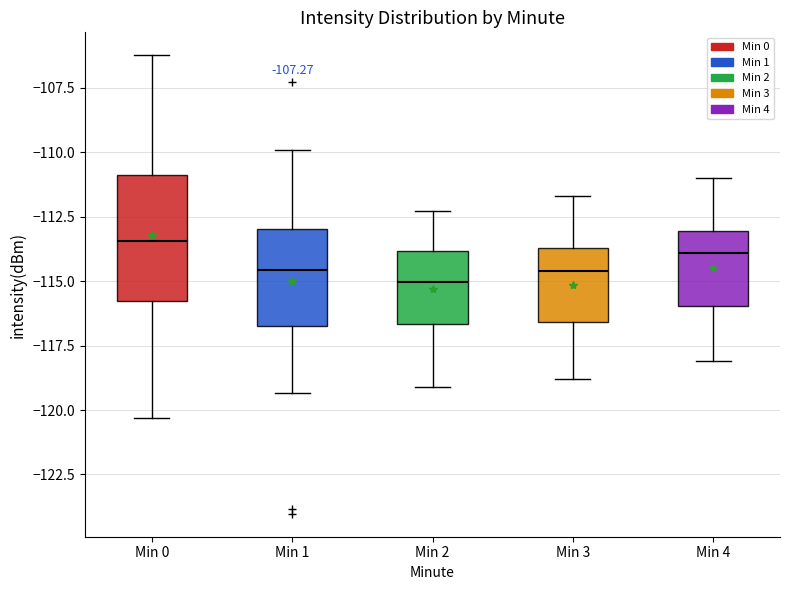

Where does the lower whisker of the box for Min 0 end on the y-axis? The values are not printed on the chart, so give them approximately, as read against the axis.

-120.5